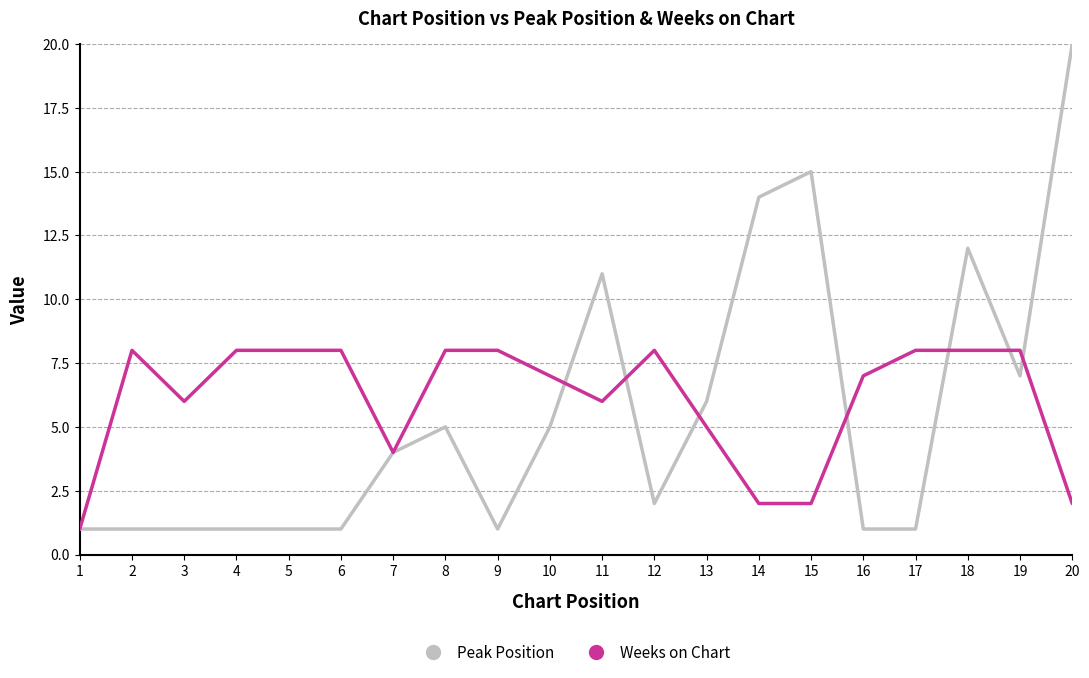

At which category is the sum across all series the highest?

20